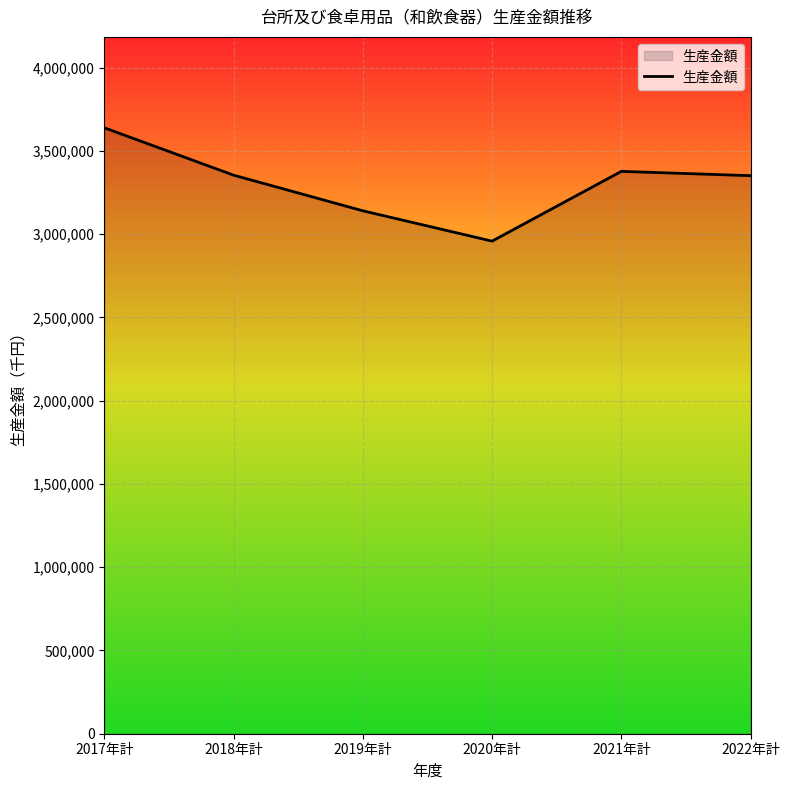

What is the change in value from 2019年計 to 2022年計?

+210974